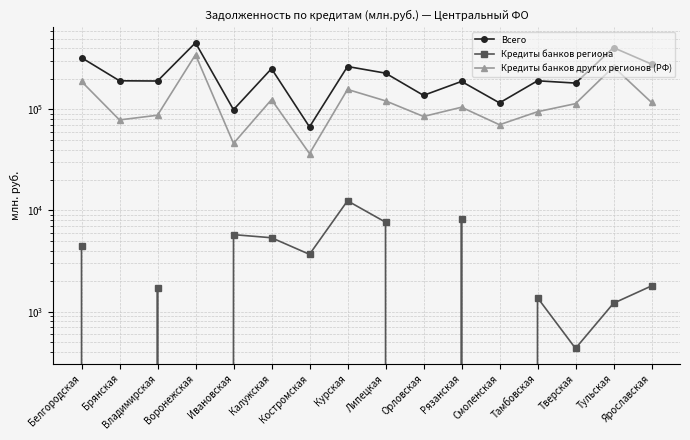

True or false: Всего and Кредиты банков региона intersect in this chart.

False